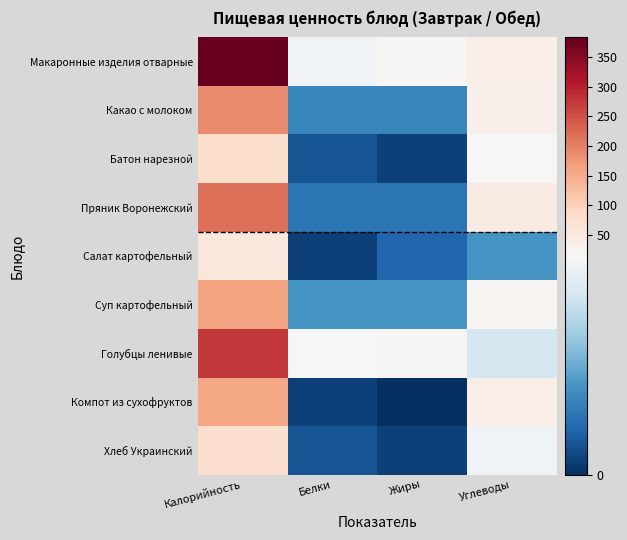

How many categories are shown in the chart?

4